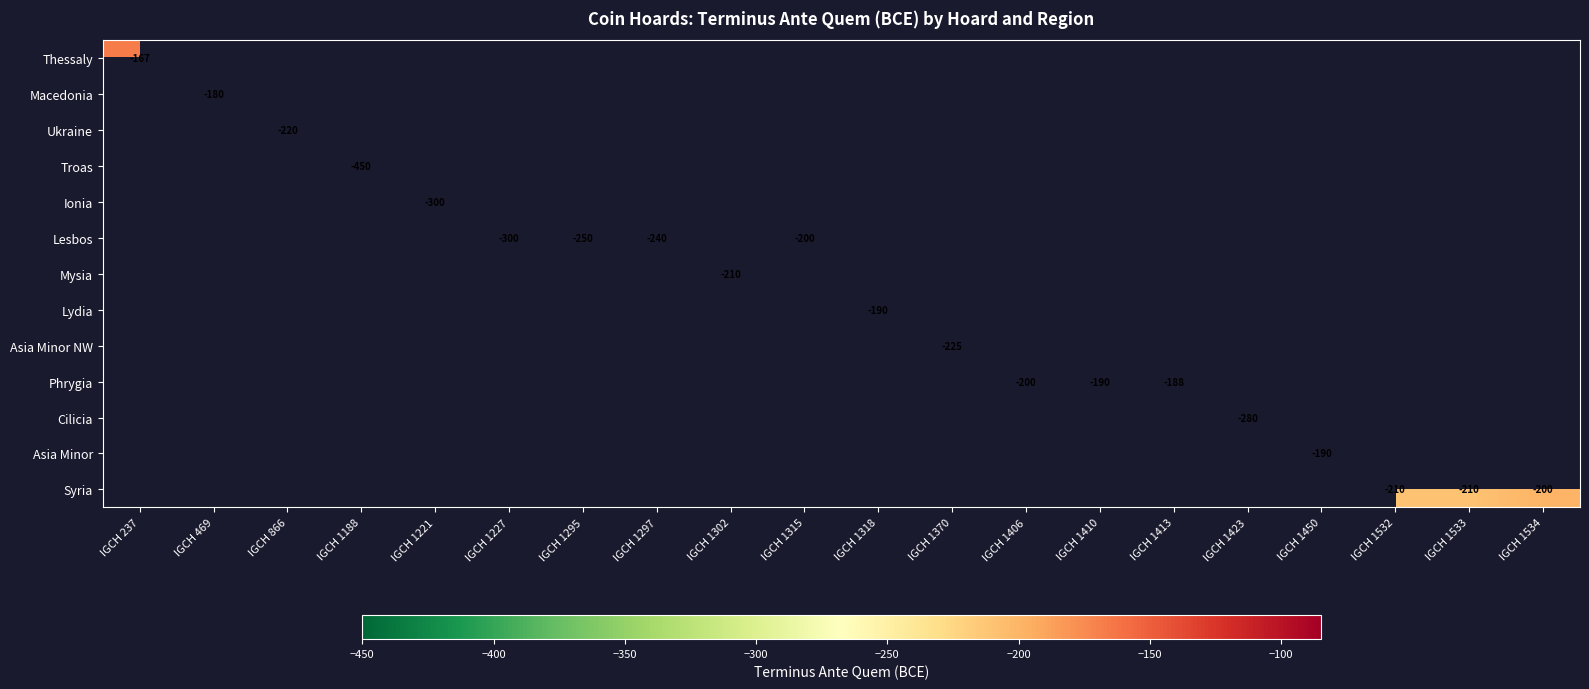

Which category has the highest value in the Macedonia series?

IGCH 237